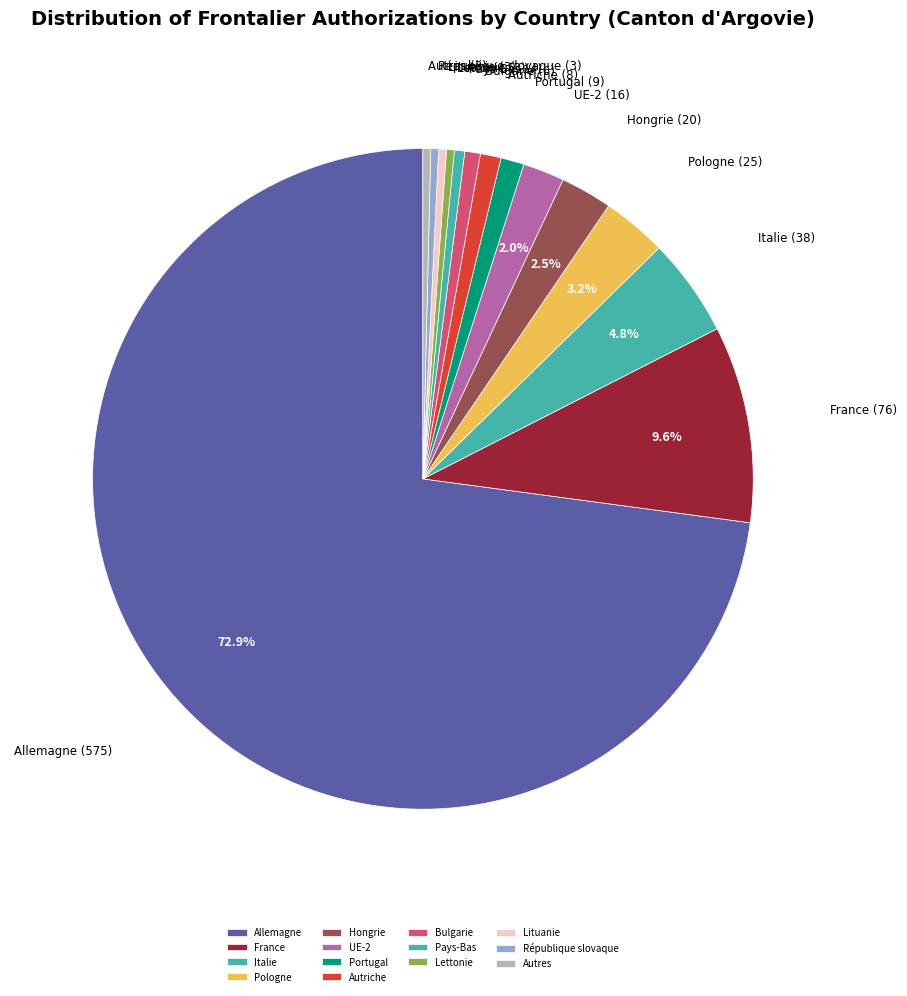

Between UE-2 and Italie, which is larger?

Italie